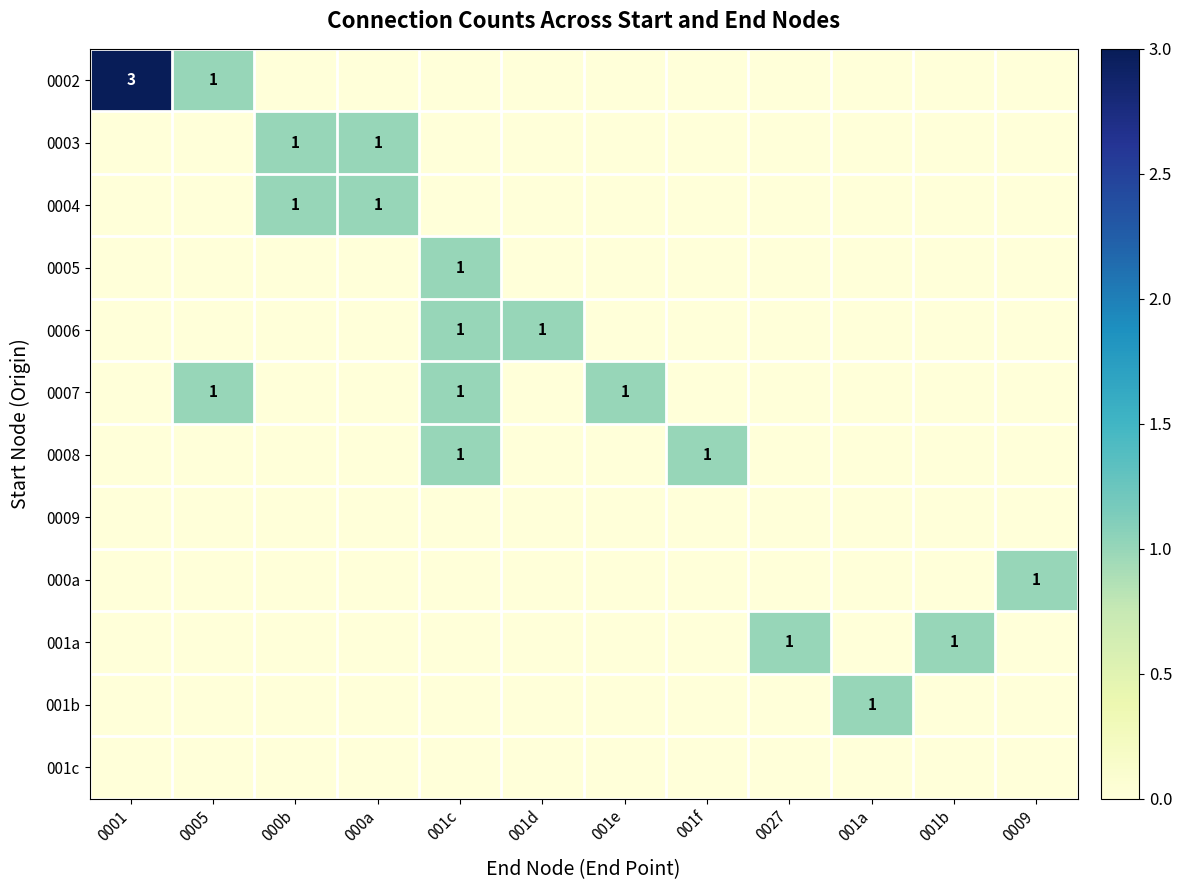

List the labels in order of 0004 value, smallest first.

0001, 0005, 001c, 001d, 001e, 001f, 0027, 001a, 001b, 0009, 000b, 000a